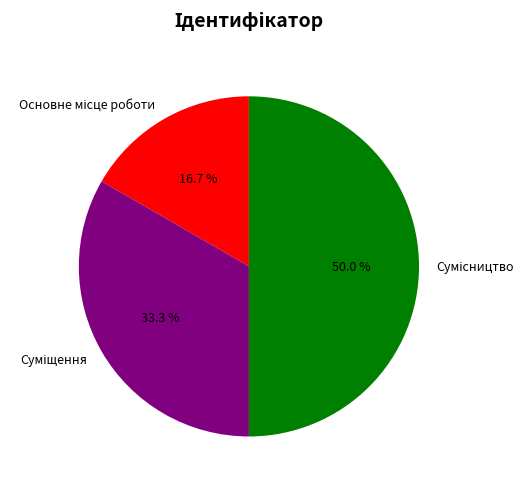

Does Основне місце роботи account for over 50% of the chart?

No